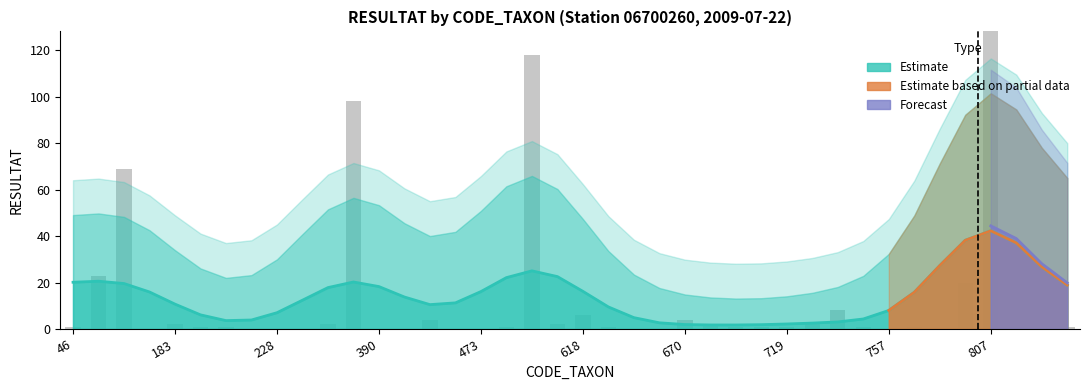

Count the number of categories in the chart.

40